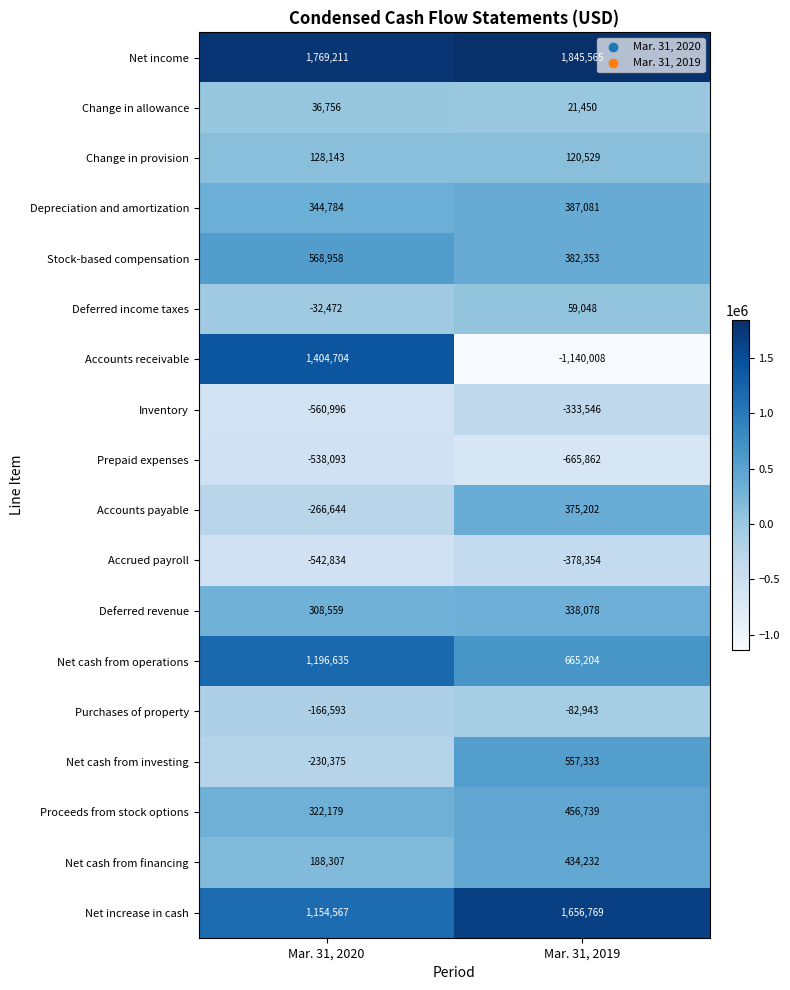

What is the maximum value for Net cash from operations?

1196635